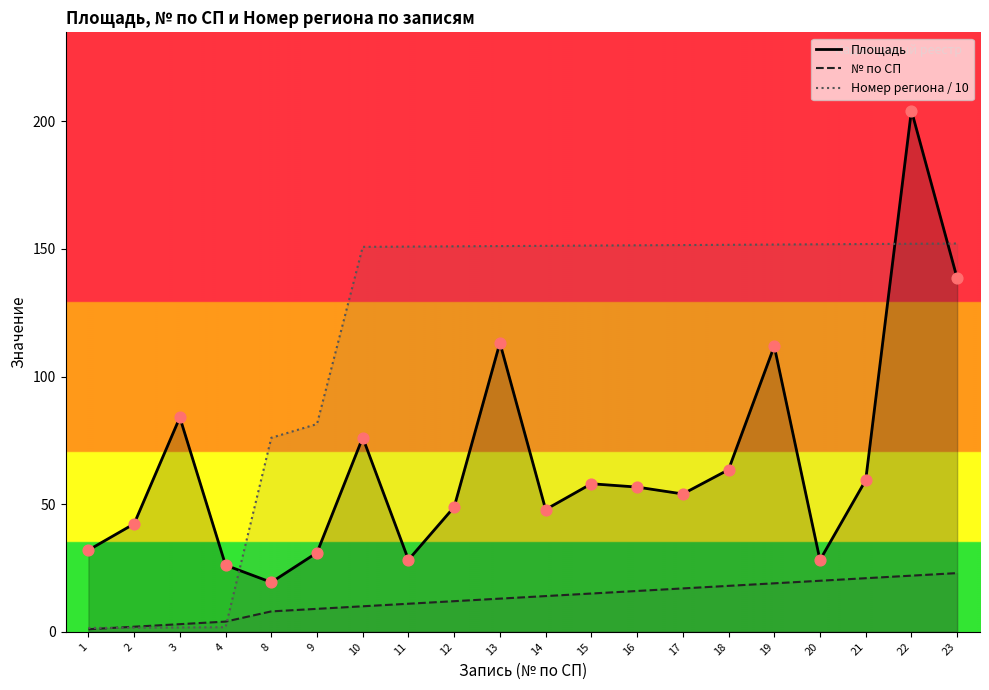

Which series reaches the minimum Y coordinate?

№ по СП